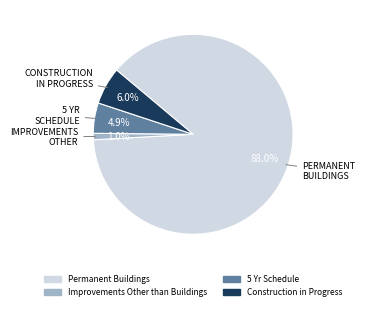

True or false: Improvements Other than Buildings accounts for 1% of the total.

True